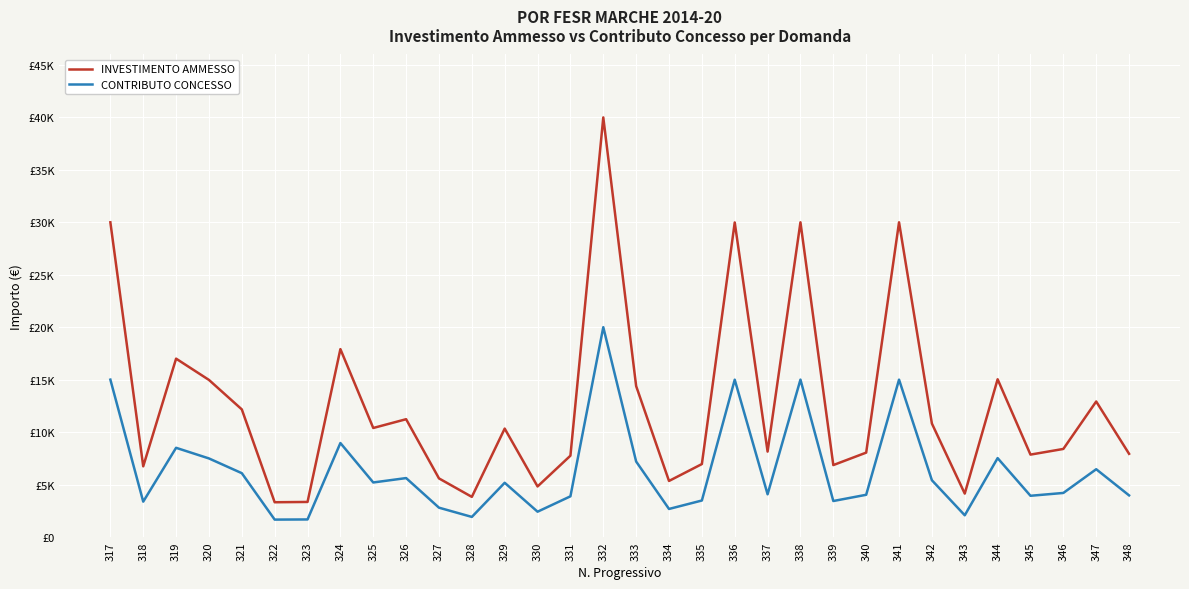

What are all the series names shown in the legend?

INVESTIMENTO AMMESSO, CONTRIBUTO CONCESSO